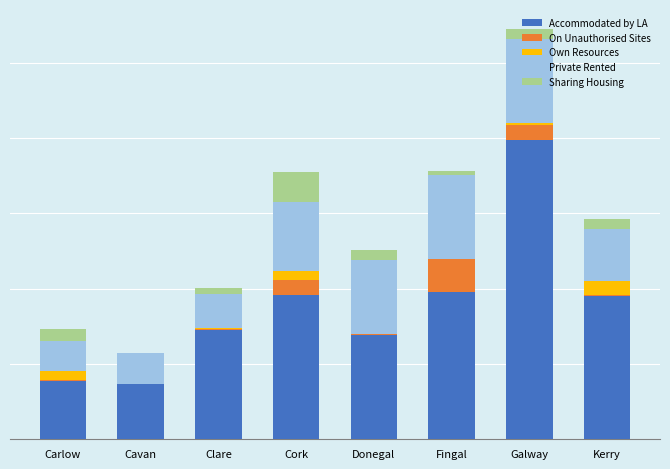

What is the label of the 2nd bar from the right?

Galway